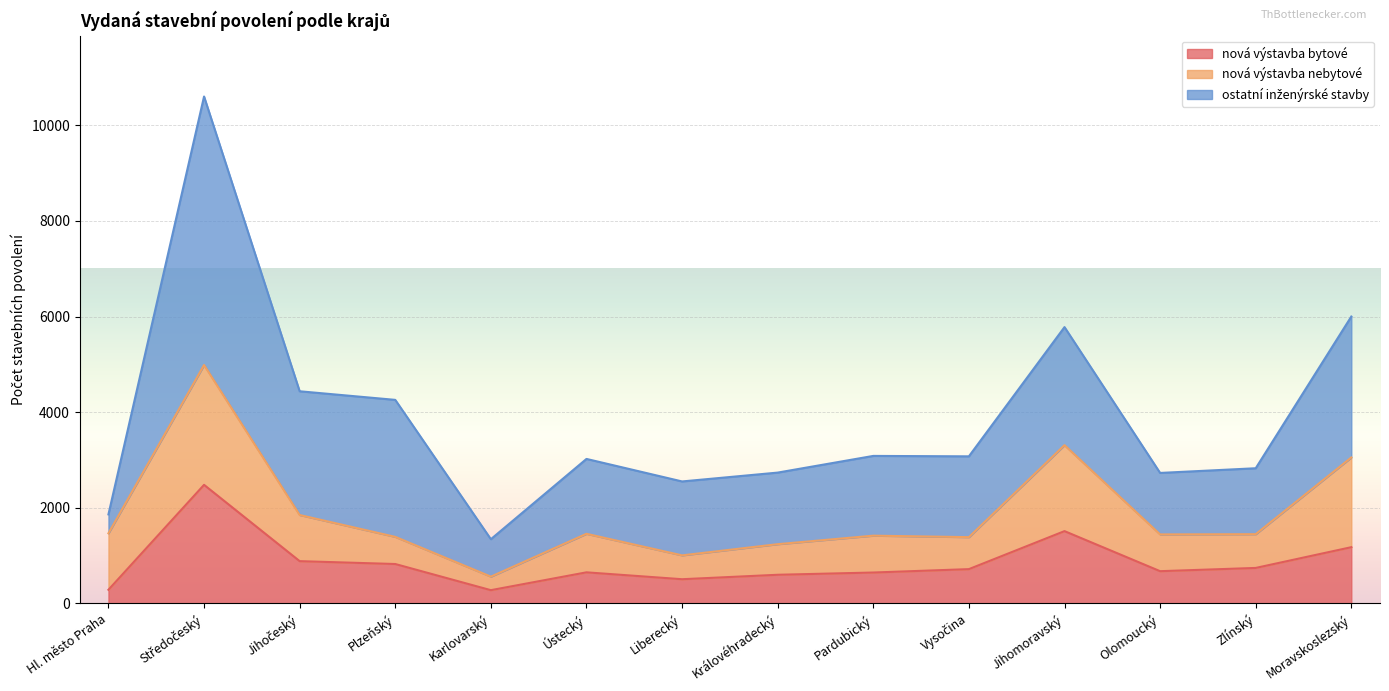

Does the chart display data point markers on the line(s)?

No